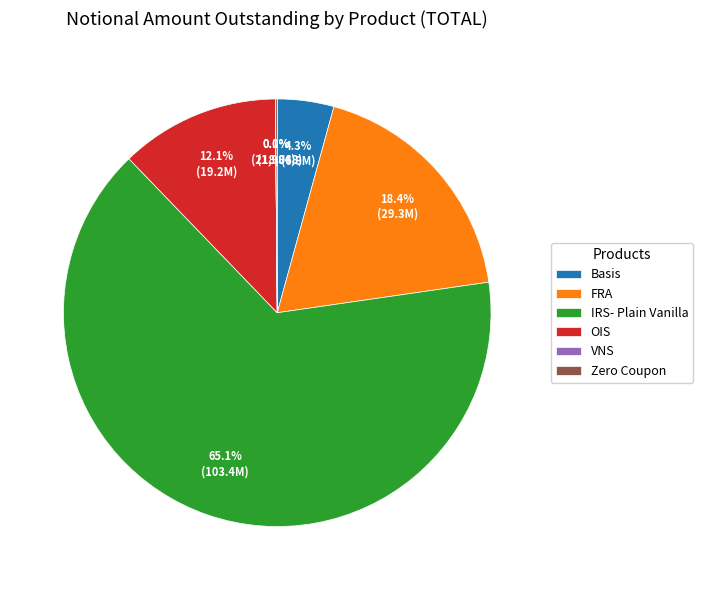

Which has a higher value, Basis or IRS- Plain Vanilla?

IRS- Plain Vanilla